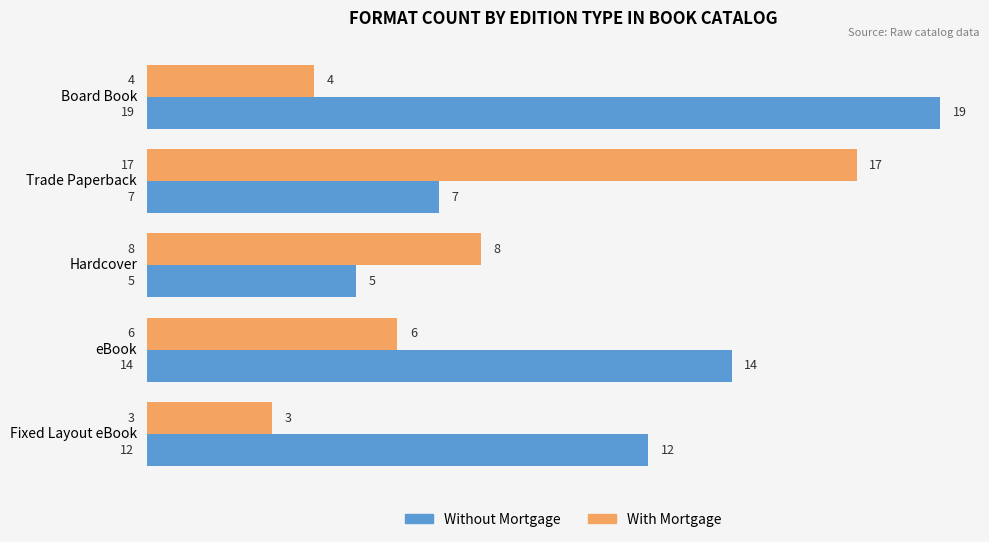

Count the Without Mortgage values in the range 7 to 14.

3